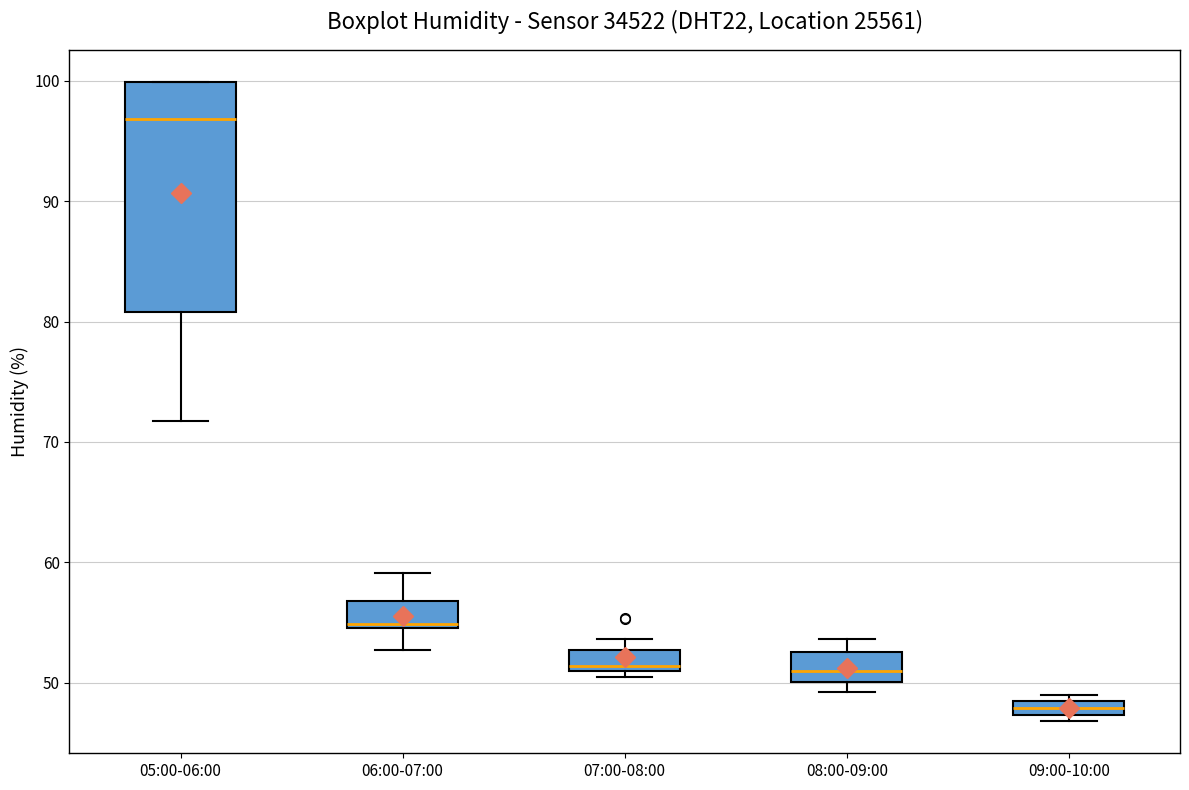

Which box has the lowest median line?

09:00-10:00